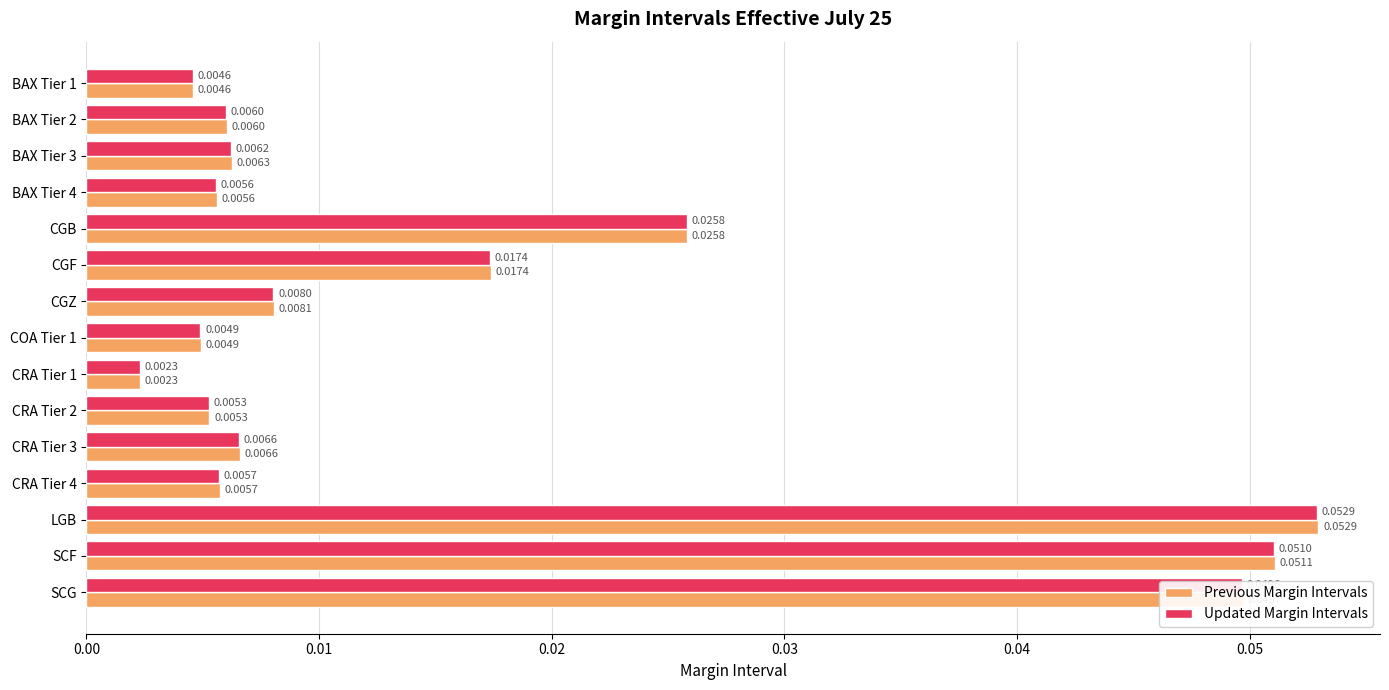

At which label does Previous Margin Intervals reach its peak?

LGB